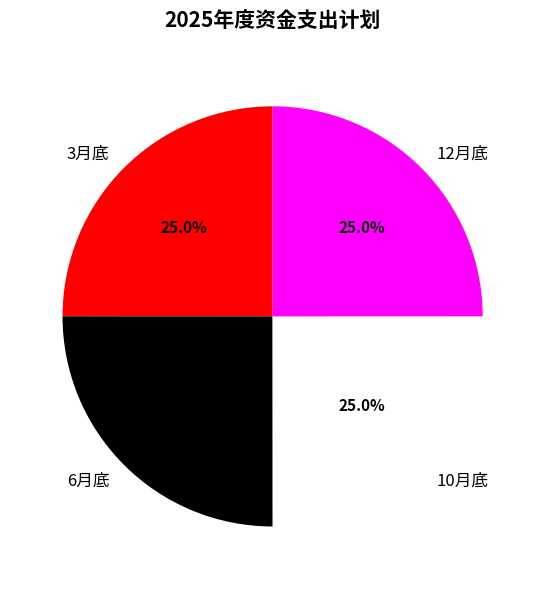

What is the ratio of the value at 10月底 to the value at 12月底?

1.0